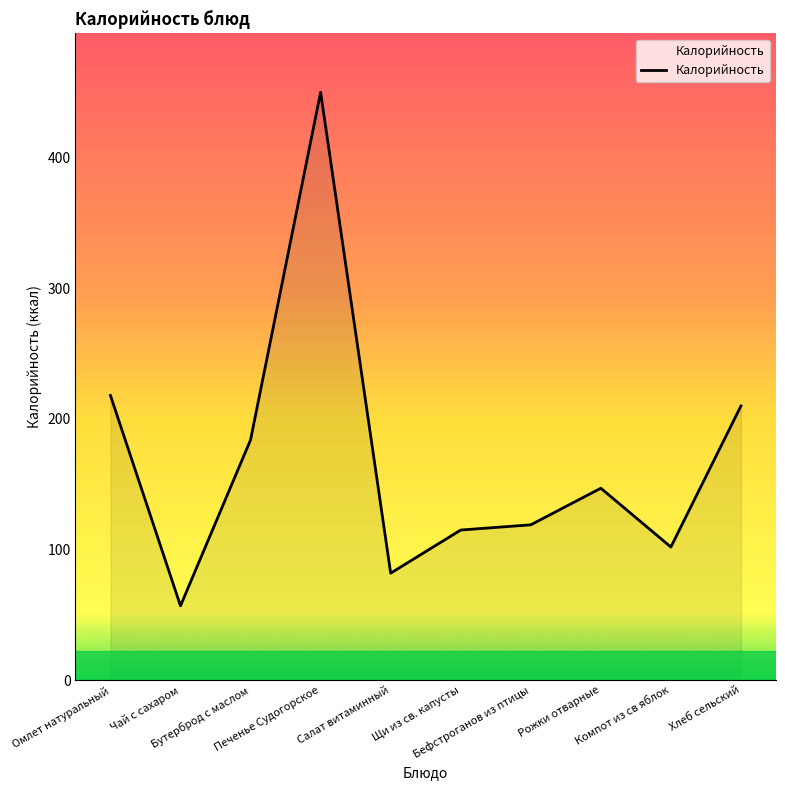

Which label corresponds to the largest value in the chart?

Печенье Судогорское